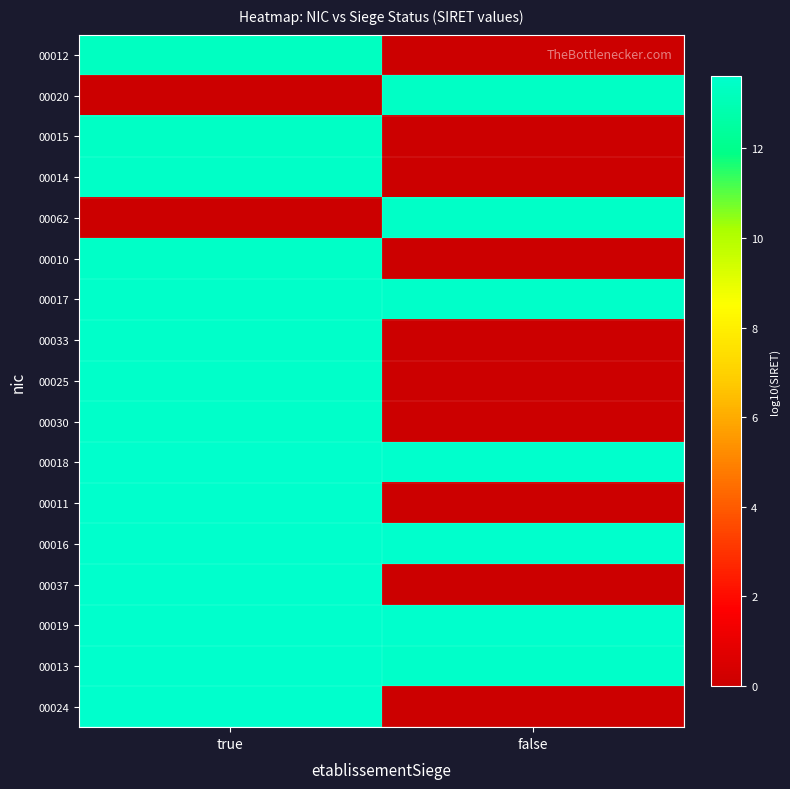

What is the spread (max minus min) of values at true?

13.6